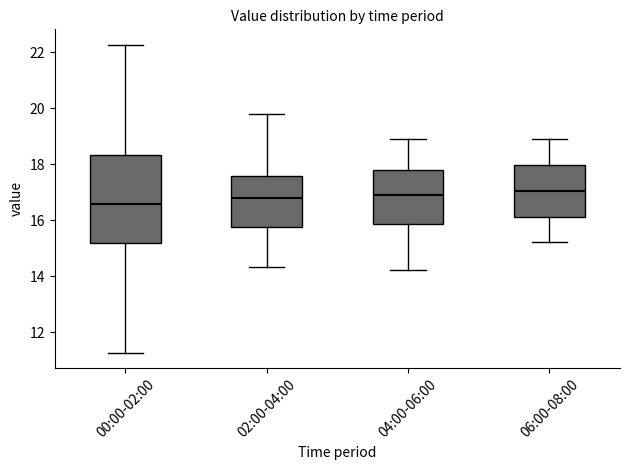

Reading left to right, transcribe this box plot: for each box, give where its median line is, the range the box spans, and where its two whiskers end, as read against the y-axis. The values are not printed on the chart, so give them approximately, as read against the axis.

00:00-02:00: median 16.6, box 15.2 to 18.4, whiskers 11.2 to 22.2
02:00-04:00: median 16.8, box 15.8 to 17.6, whiskers 14.4 to 19.8
04:00-06:00: median 16.8, box 15.8 to 17.8, whiskers 14.2 to 19.0
06:00-08:00: median 17.0, box 16.2 to 18.0, whiskers 15.2 to 19.0